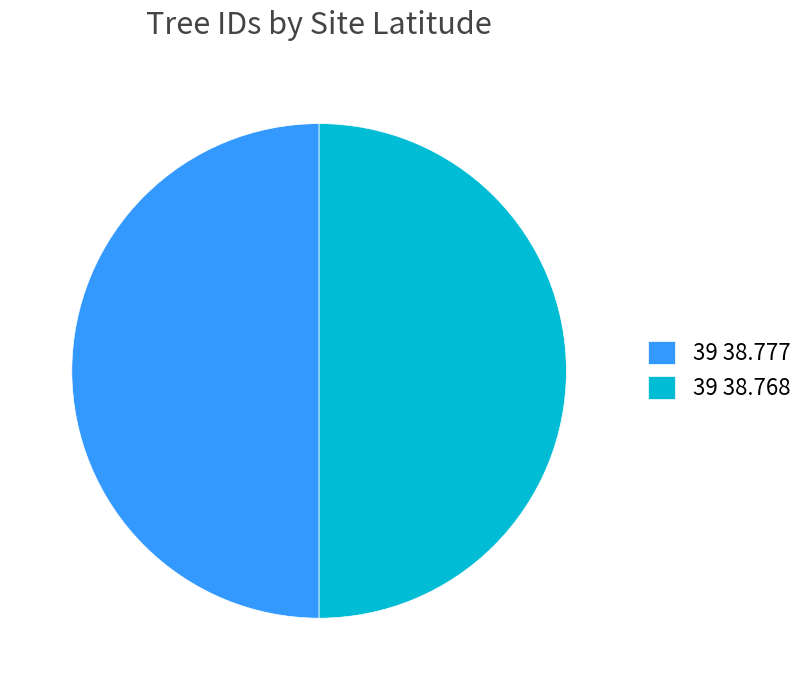

Is the sum of 39 38.777 and 39 38.768 greater than half?

Yes